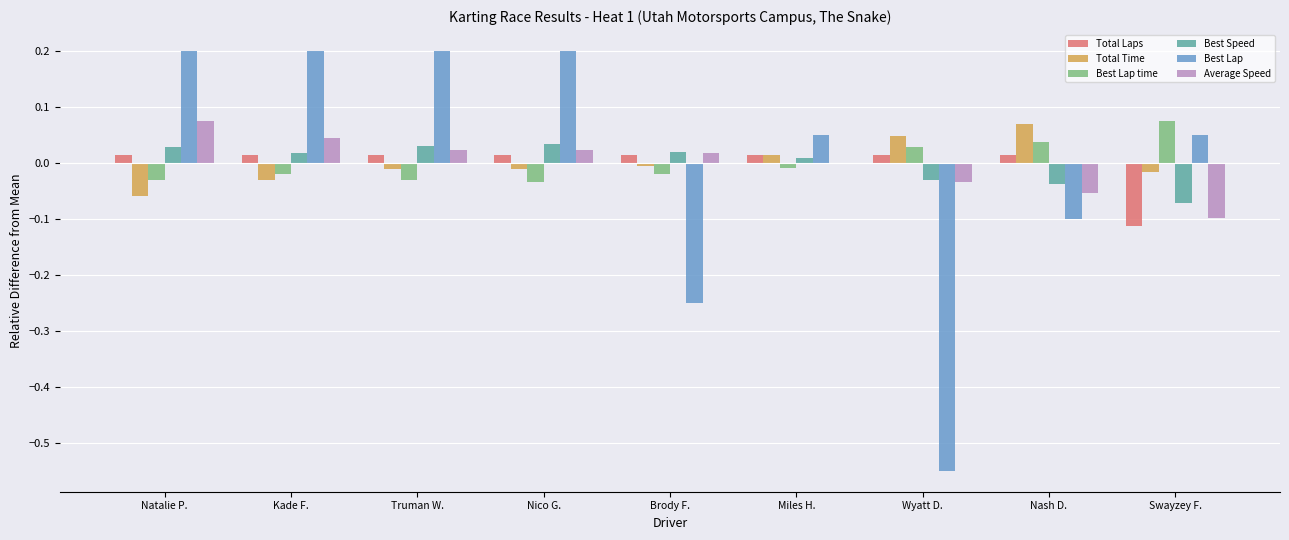

Is it true that Best Lap equals -0.1 at Brody F.?

False